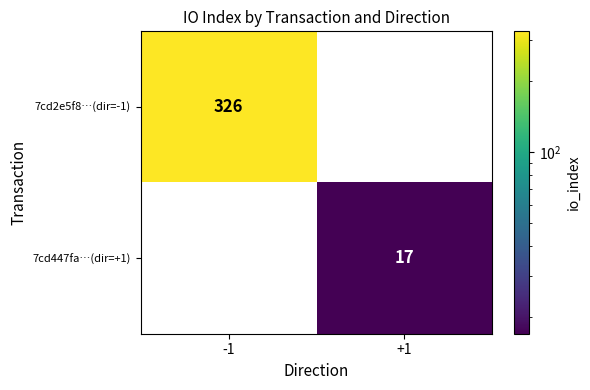

Count the number of categories in the chart.

2